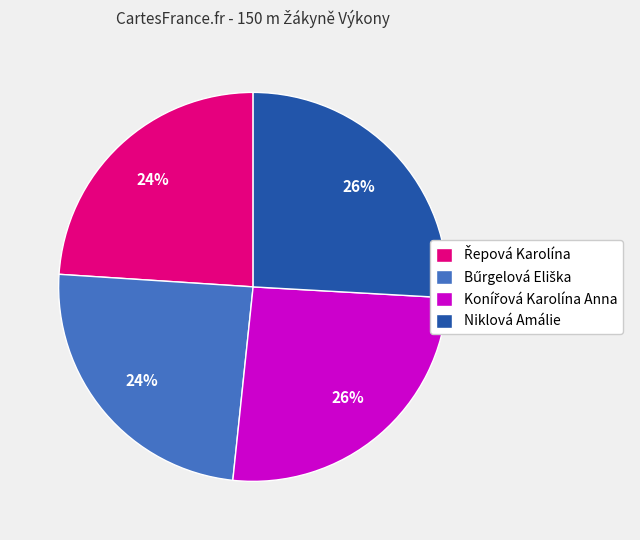

Is it true that Niklová Amálie is 35% of the pie?

False